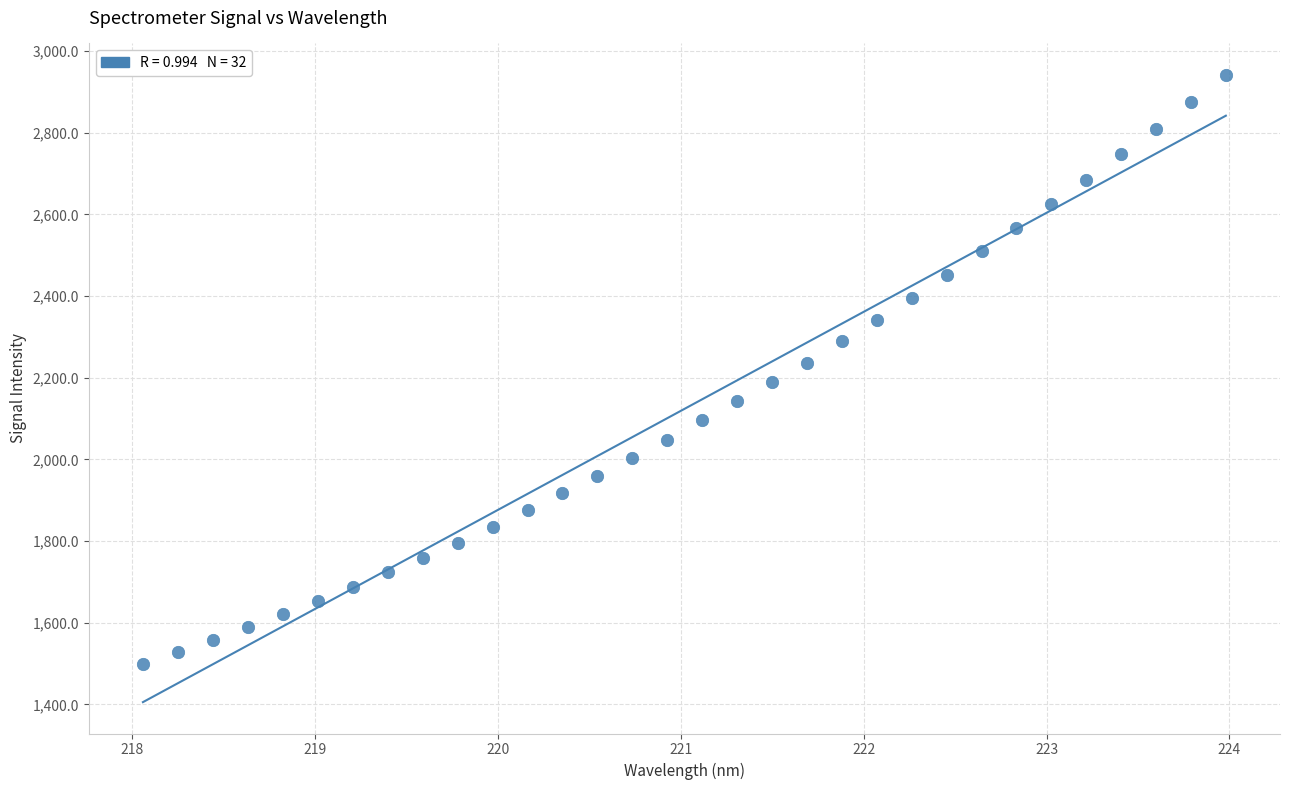

What is the range of Y values (max minus min)?

1442.4